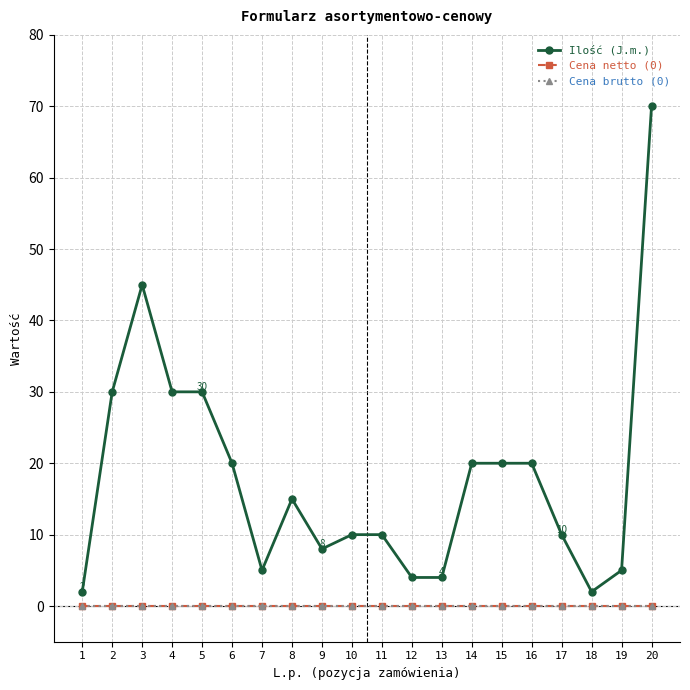

What is the value of the Ilość (J.m.) point at the 13th from the left?

4